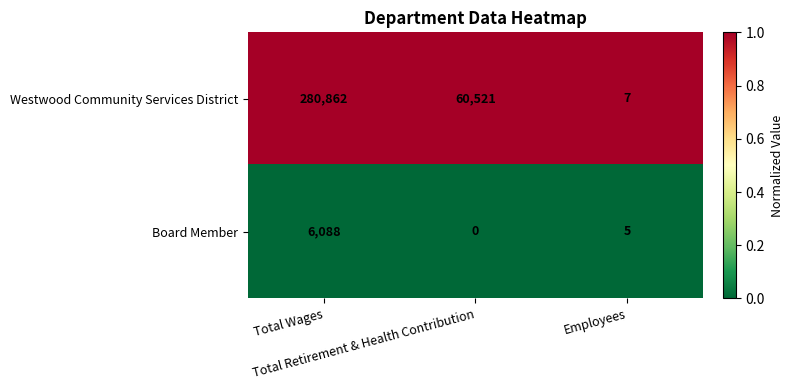

Which series has the largest range (max minus min)?

Westwood Community Services District